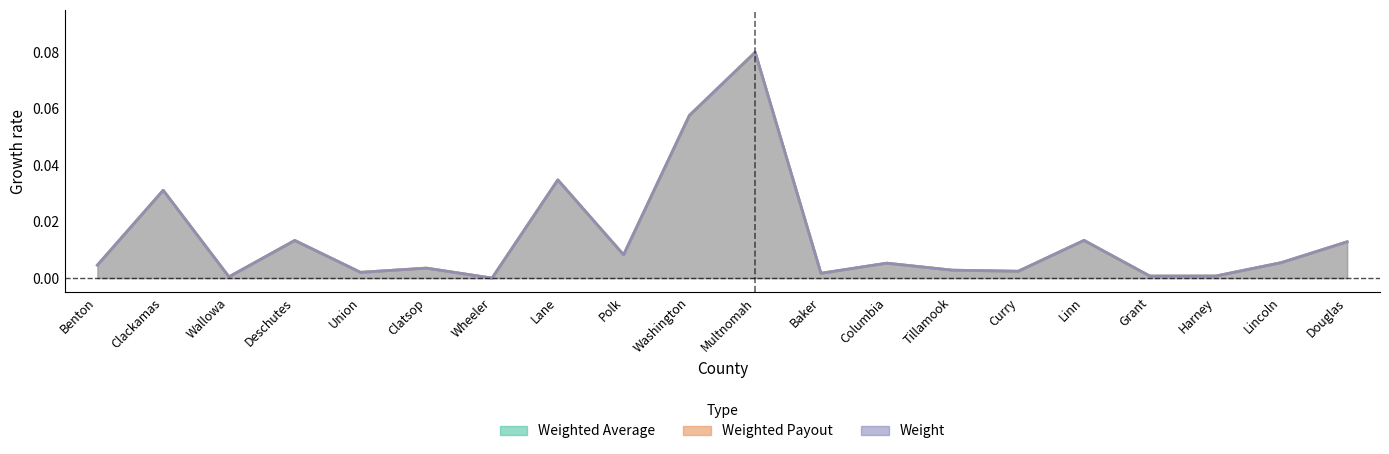

True or false: Weighted Payout and Weight intersect in this chart.

False